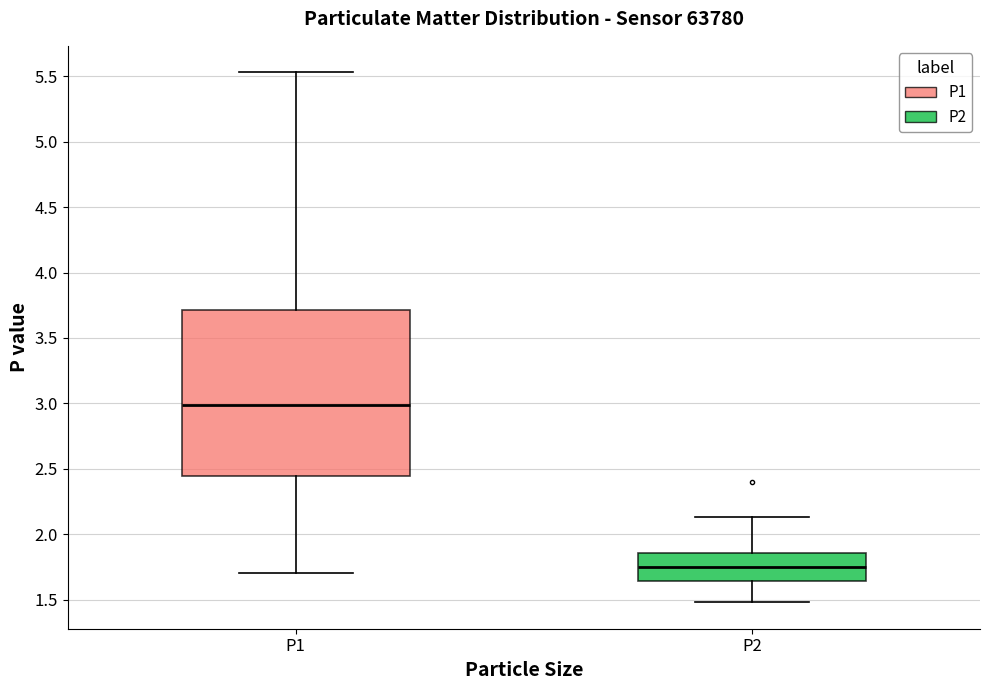

Where is the lower edge of the box for P2 on the y-axis? The values are not printed on the chart, so give them approximately, as read against the axis.

1.65